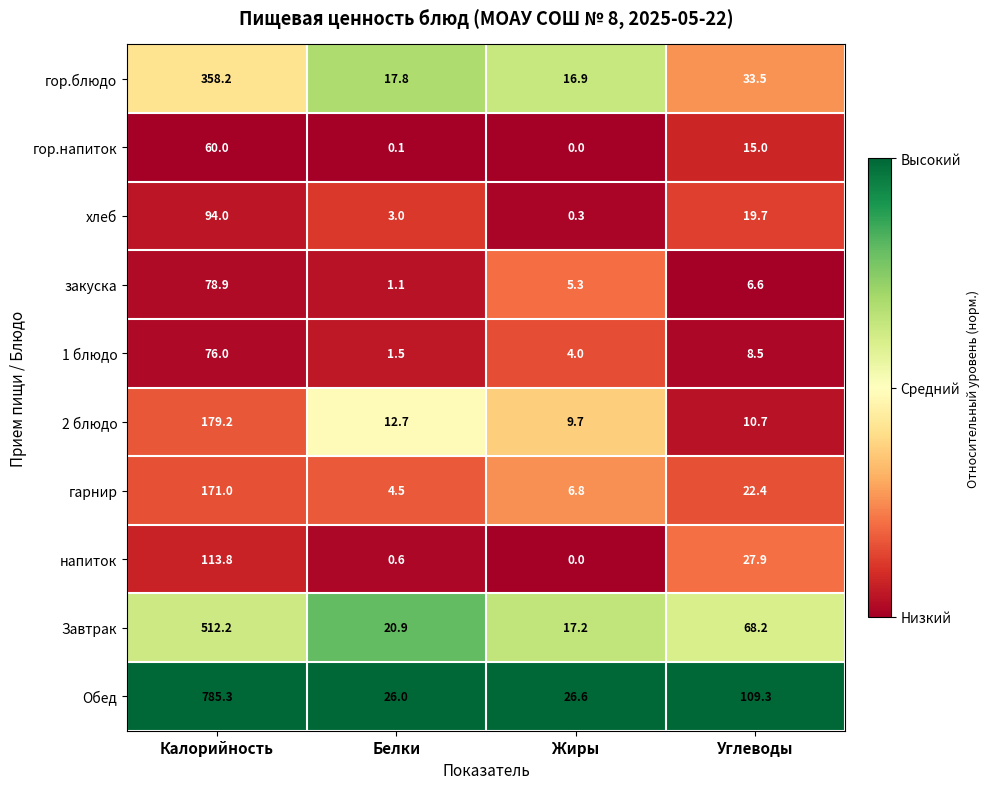

What is the difference between the second highest and second lowest values in the 1 блюдо series?

4.5